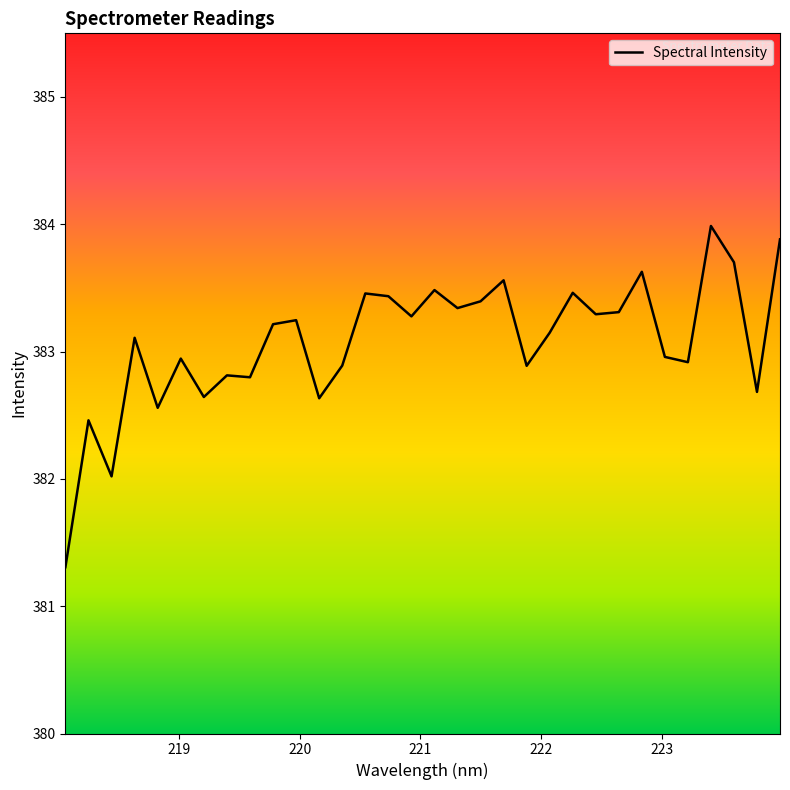

What is the minimum value shown in the chart?

381.3